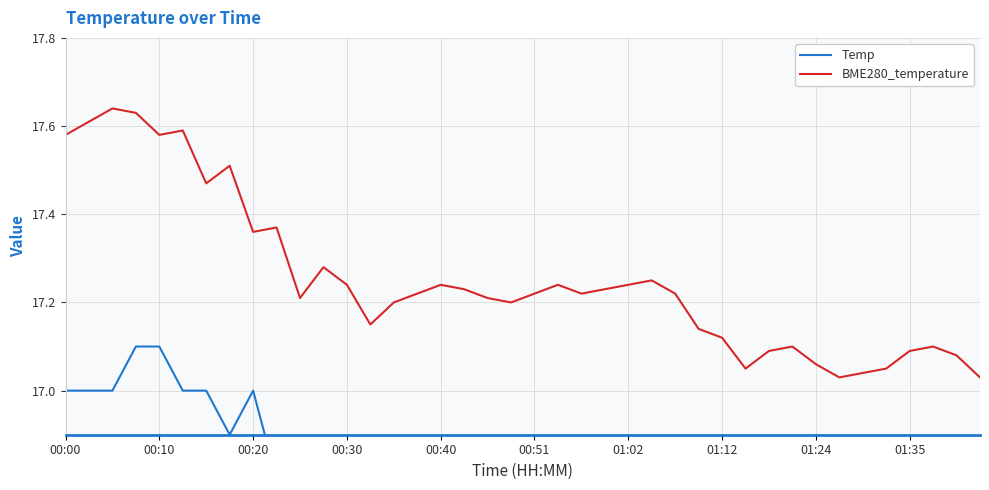

Is it true that Temp equals 16.6 at 21?

True